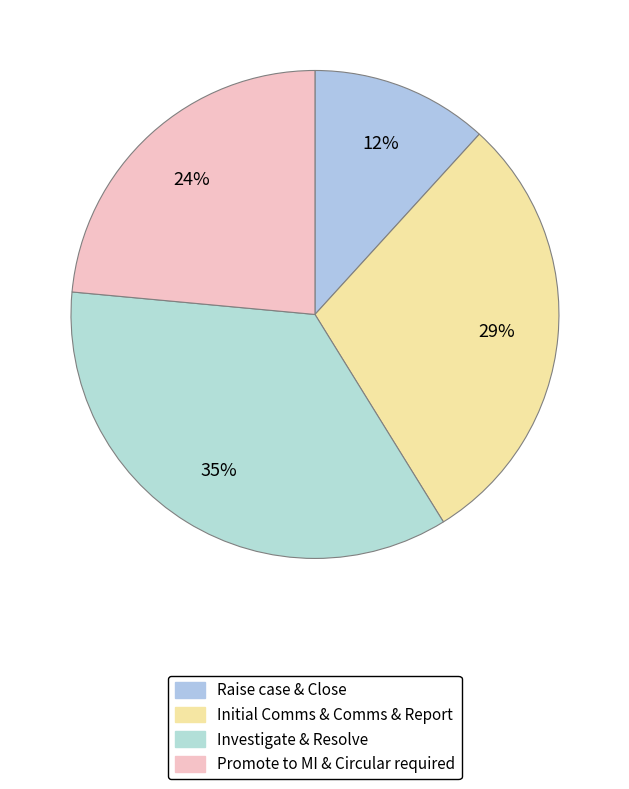

How many segments does this pie chart have?

4